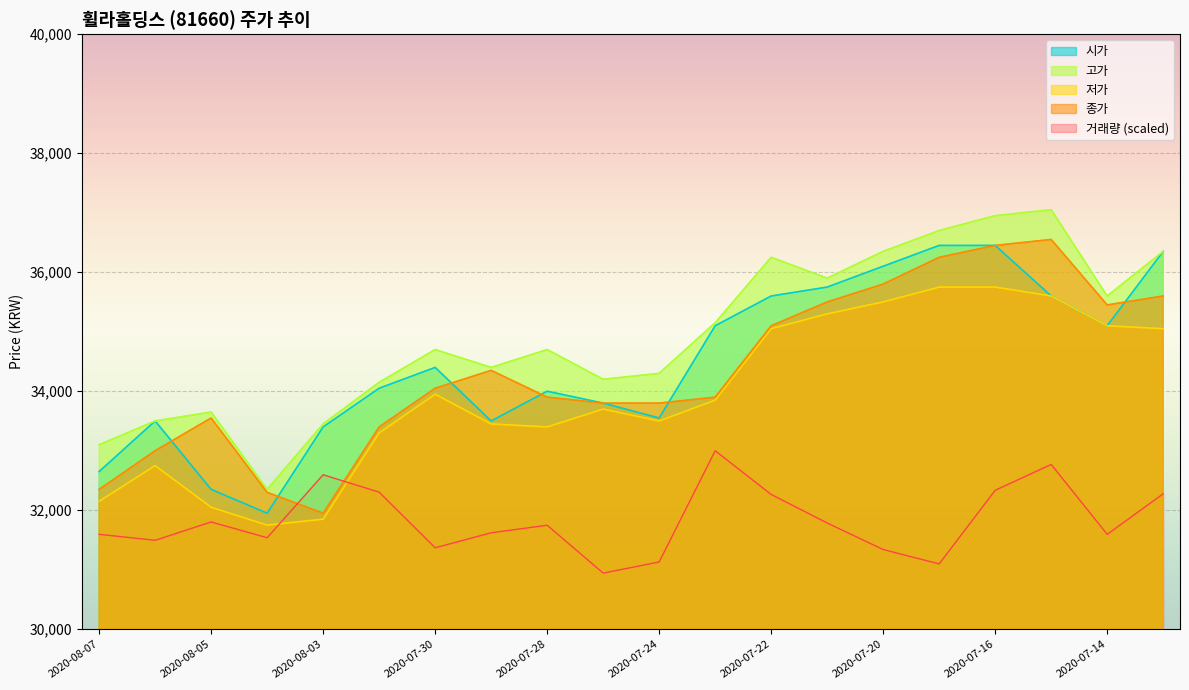

Which series changed the most between 2020-08-05 and 2020-08-04?

고가